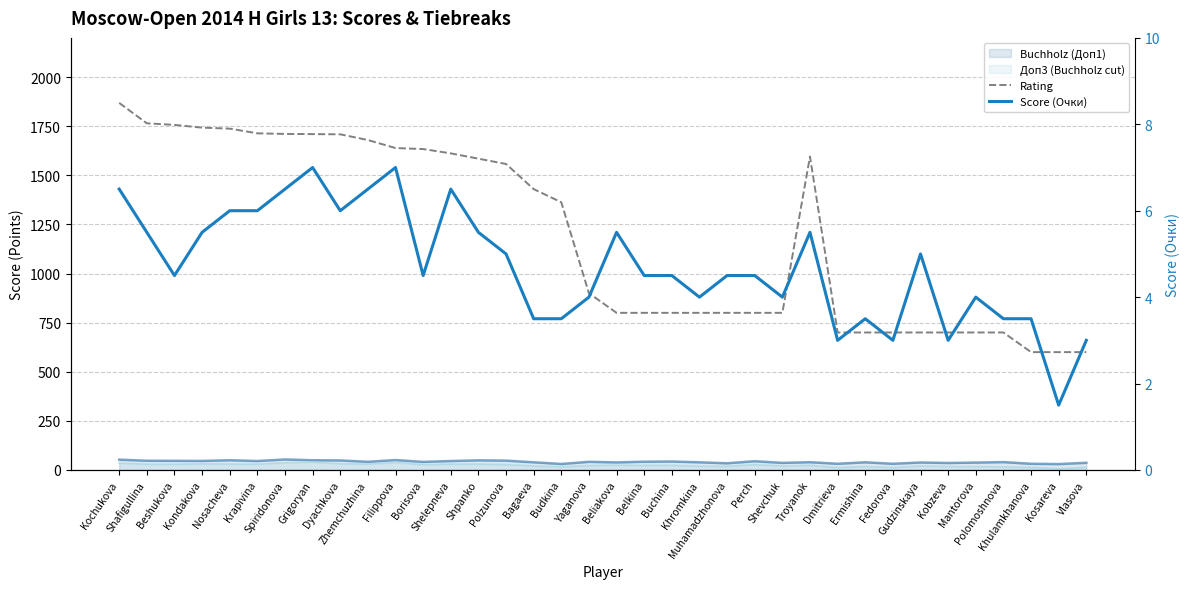

Rank the categories by Rating value from lowest to highest.

Khulamkhanova, Kosareva, Vlasova, Dmitrieva, Ermishina, Fedorova, Gudzinskaya, Kobzeva, Mantorova, Polomoshnova, Beliakova, Belkina, Buchina, Khromkina, Muhamadzhonova, Perch, Shevchuk, Yaganova, Budkina, Bagaeva, Polzunova, Shpanko, Troyanok, Shelepneva, Borisova, Filippova, Zhemchuzhina, Dyachkova, Grigoryan, Spiridonova, Krapivina, Nosacheva, Kondakova, Beshukova, Shafigullina, Kochukova